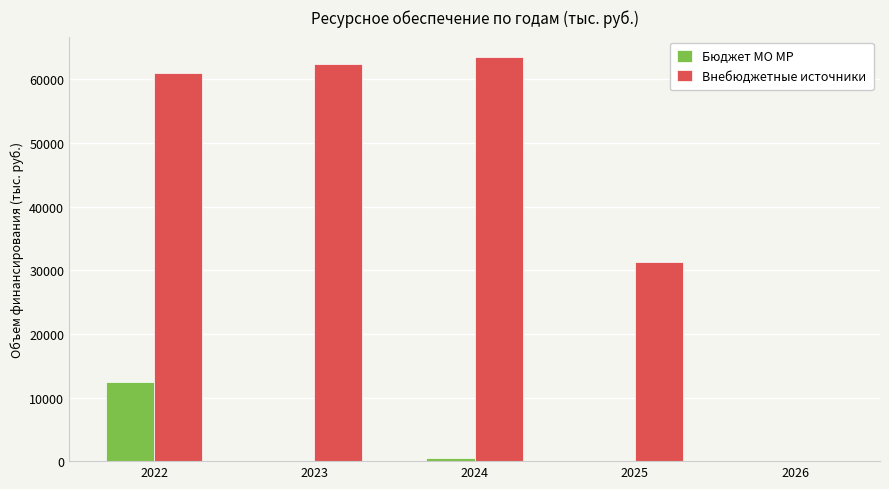

True or false: Внебюджетные источники has a value of 24604.6 at 2022.

False